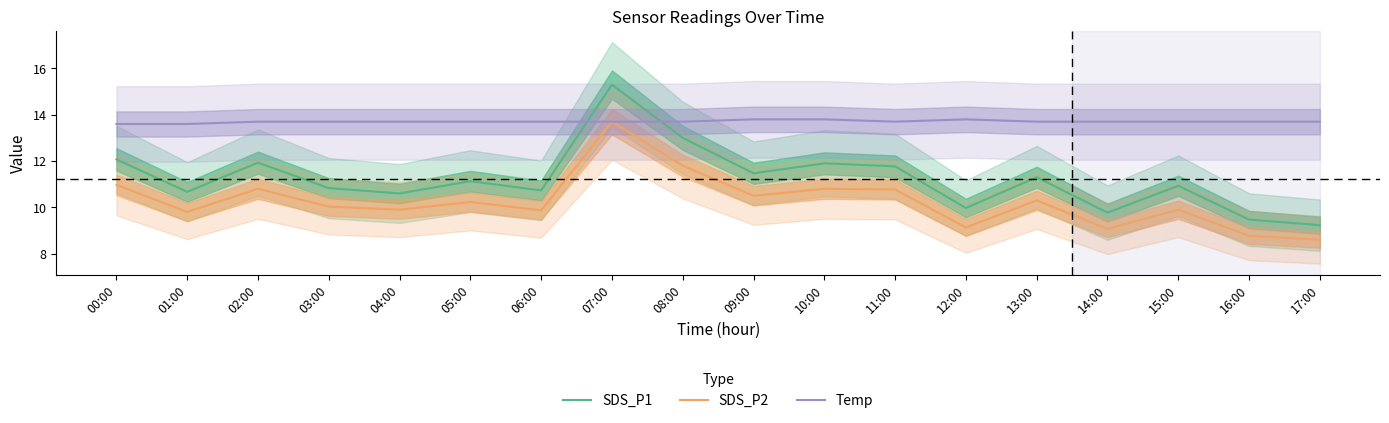

How many data points in SDS_P2 are above 10?

10